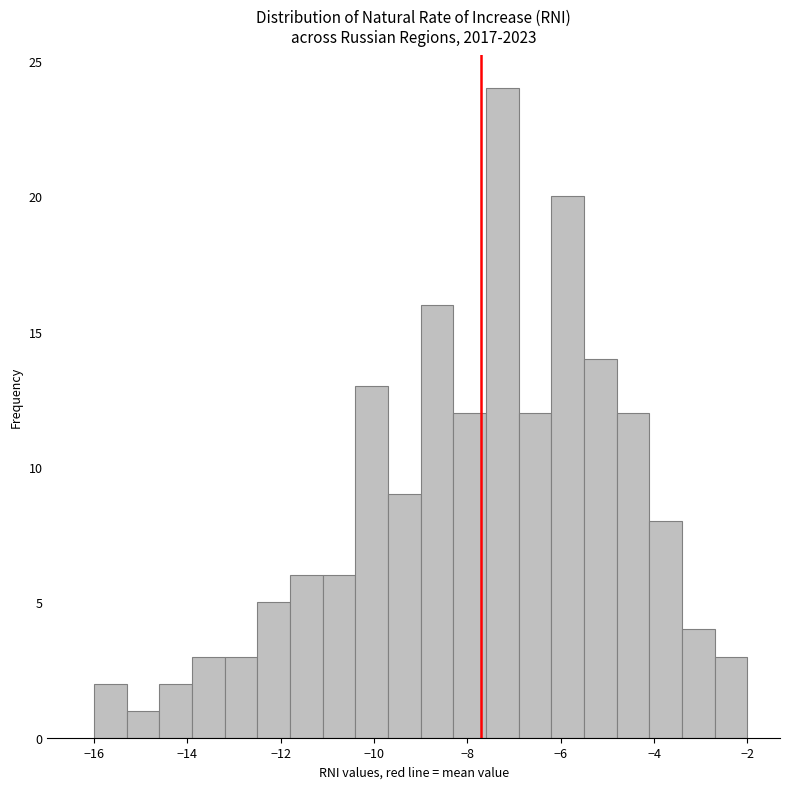

Around what value on the x-axis is the tallest bar? Give the approximate position of its centre, as read against the axis.

-7.2